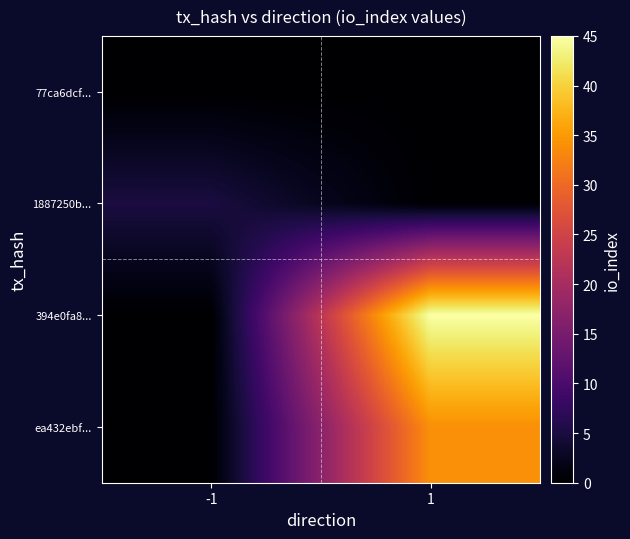

Reading left to right, extract all data points from this chart.

77ca6dcf...: -1=0	1=0
1887250b...: -1=5	1=0
394e0fa8...: -1=0	1=45
ea432ebf...: -1=0	1=34